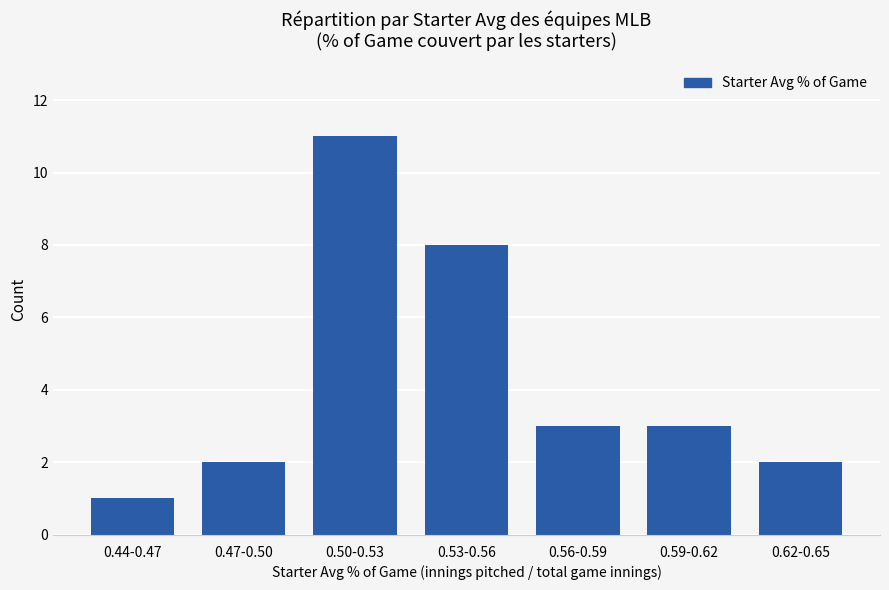

The chart shows a value of 0 at 0.44-0.47. True or false?

False